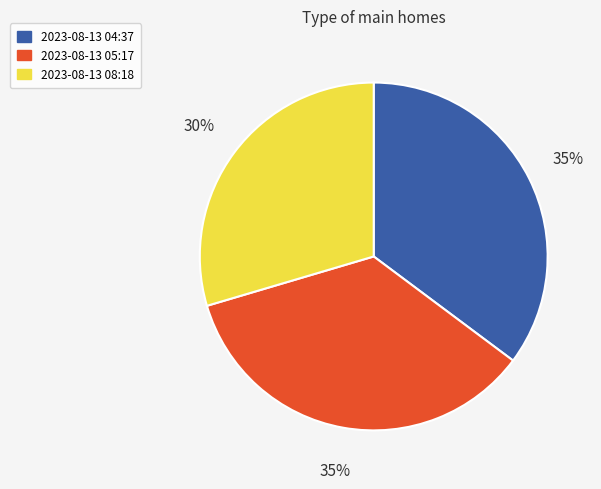

The 2023-08-13 04:37 slice represents 40% of the pie. True or false?

False